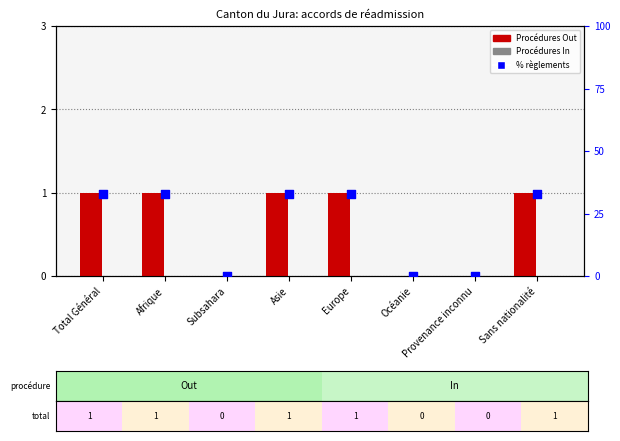

Which series has the largest Y range (max minus min)?

% règlements